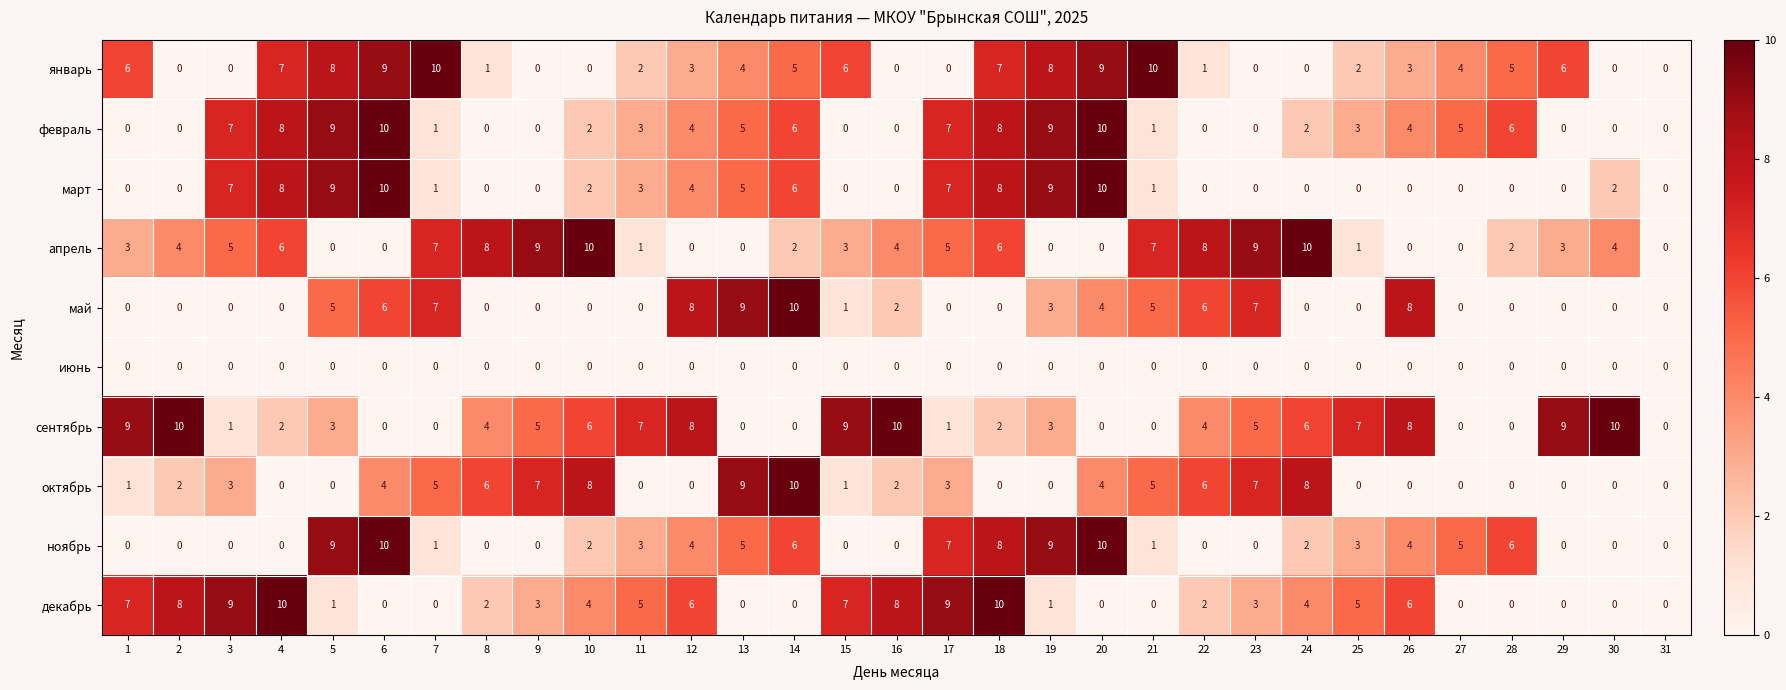

What is the average value of the январь series?

4